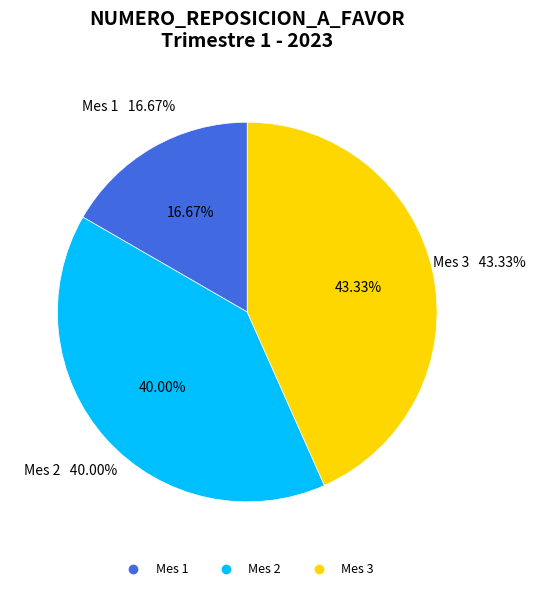

To the nearest percent, what percentage of the pie is 1?

17%